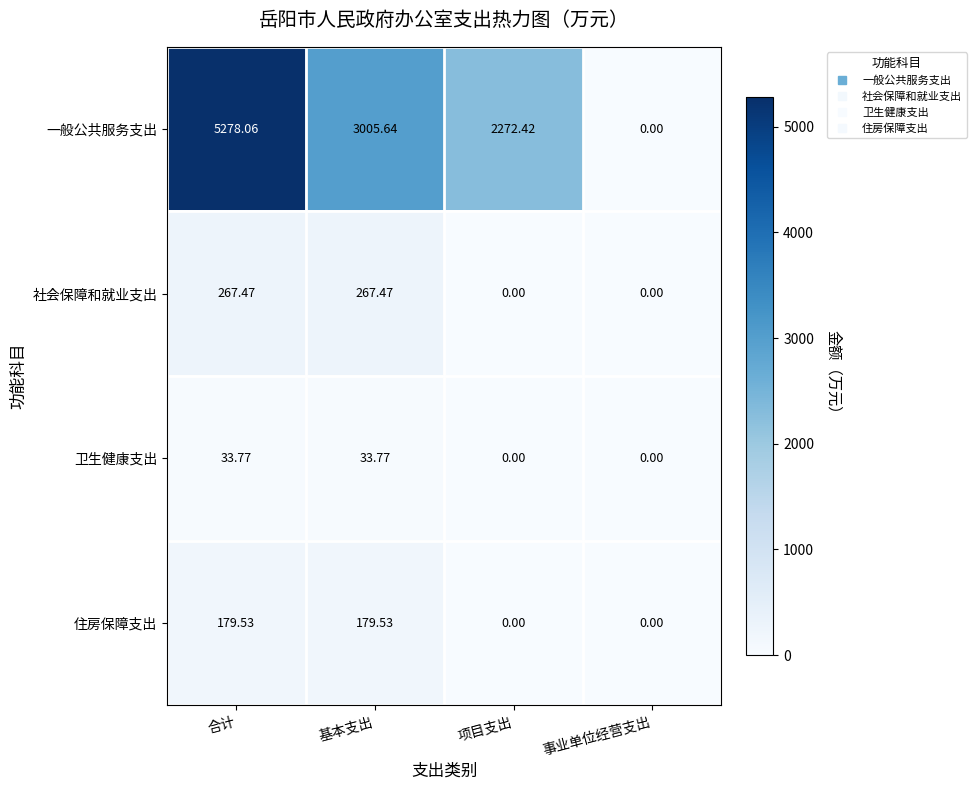

Rank the series by their maximum value, from highest to lowest.

一般公共服务支出, 社会保障和就业支出, 住房保障支出, 卫生健康支出